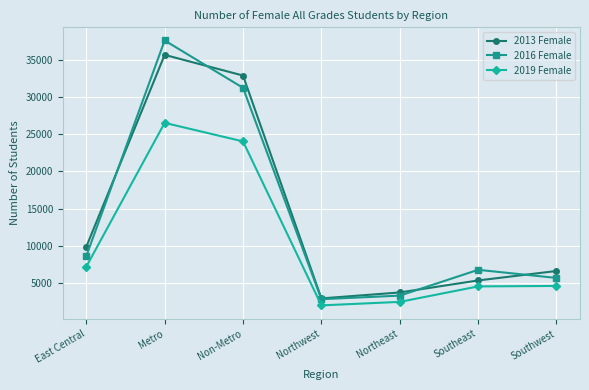

What is the difference between the second highest and minimum values in the 2016 Female series?

28367